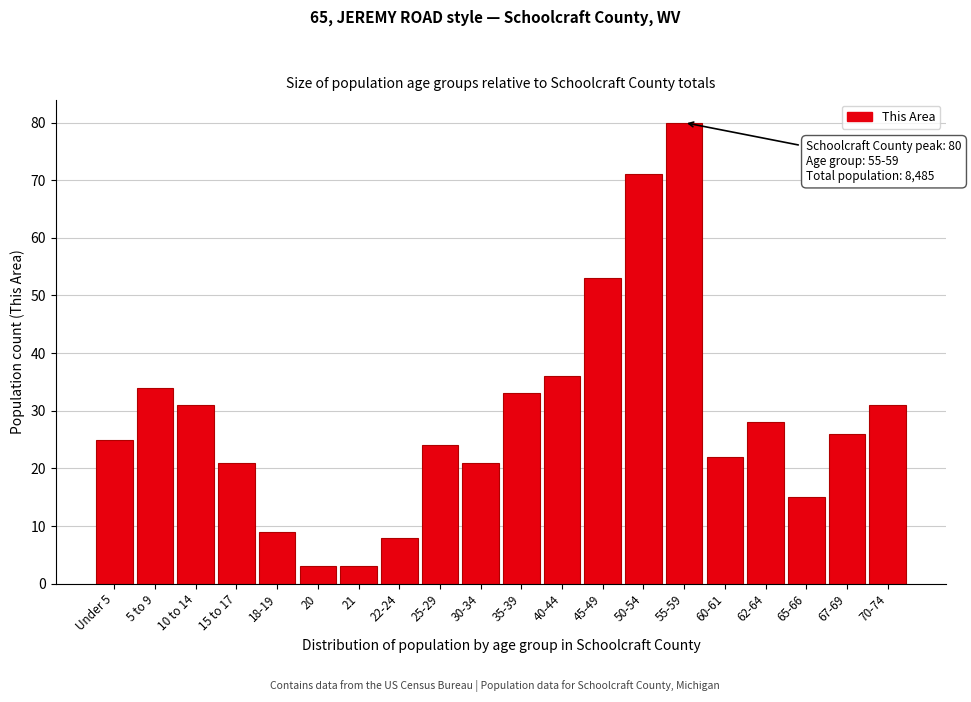

Reading left to right, transcribe all the data shown in this chart.

25	34	31	21	9	3	3	8	24	21	33	36	53	71	80	22	28	15	26	31